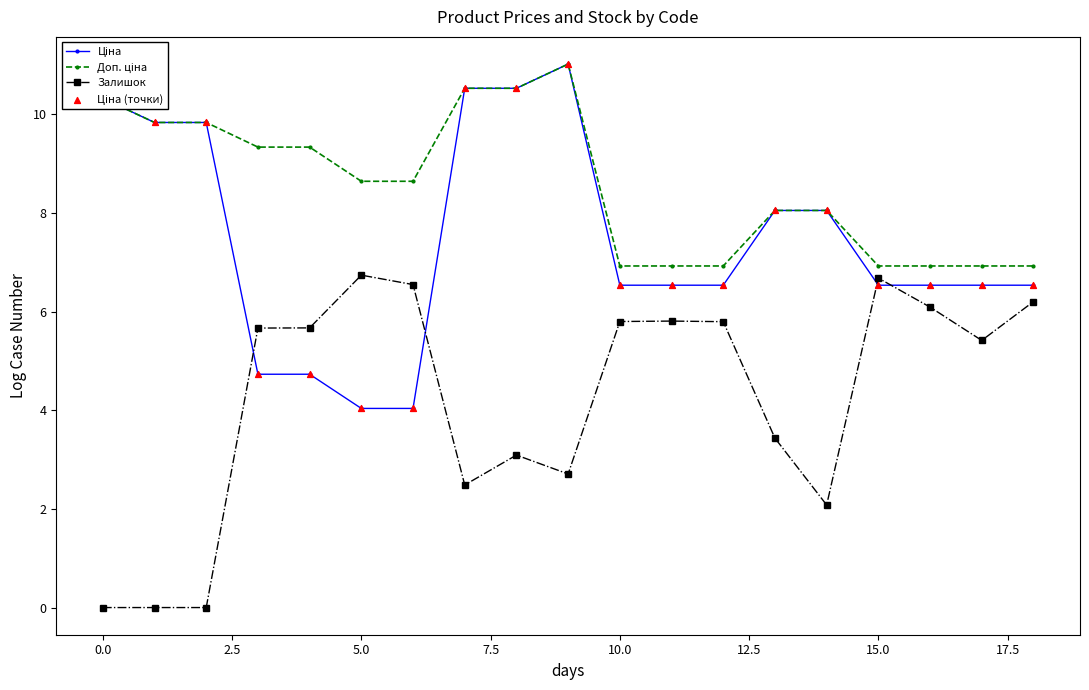

What is the maximum value shown in the chart?

11.0